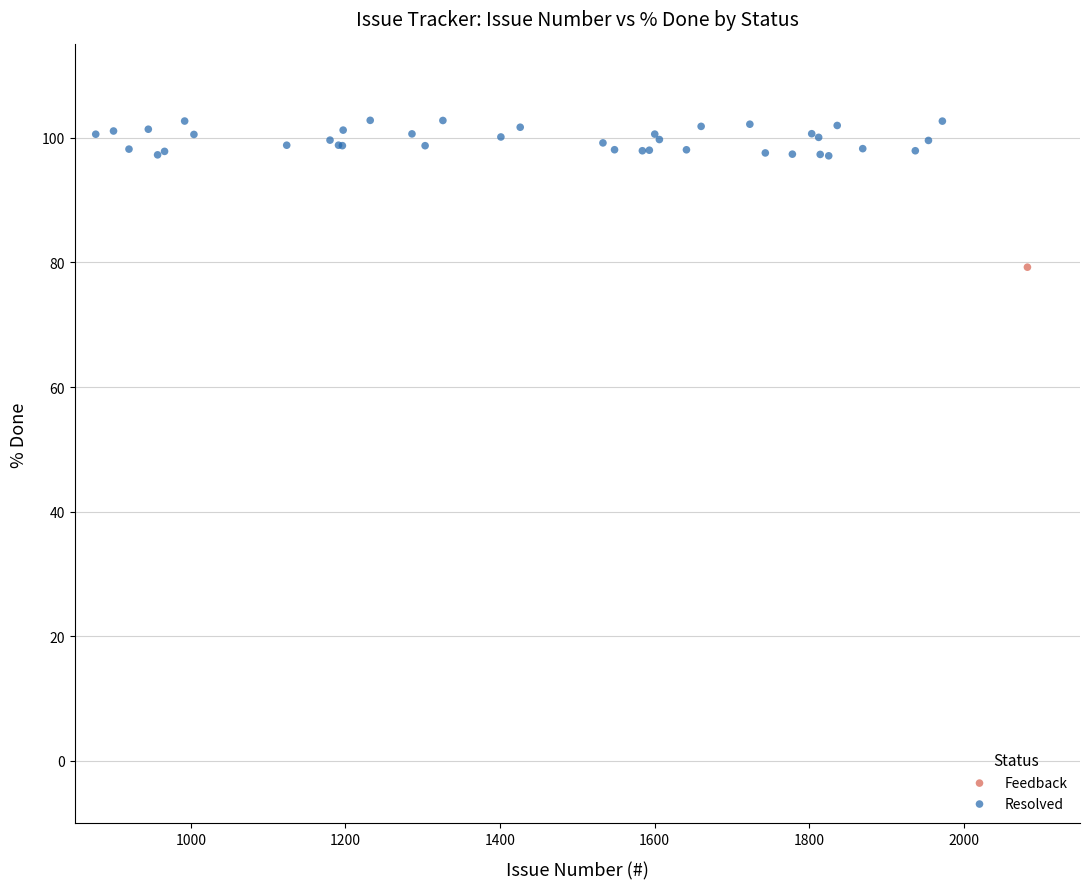

What are all the series names shown in the legend?

Feedback, Resolved